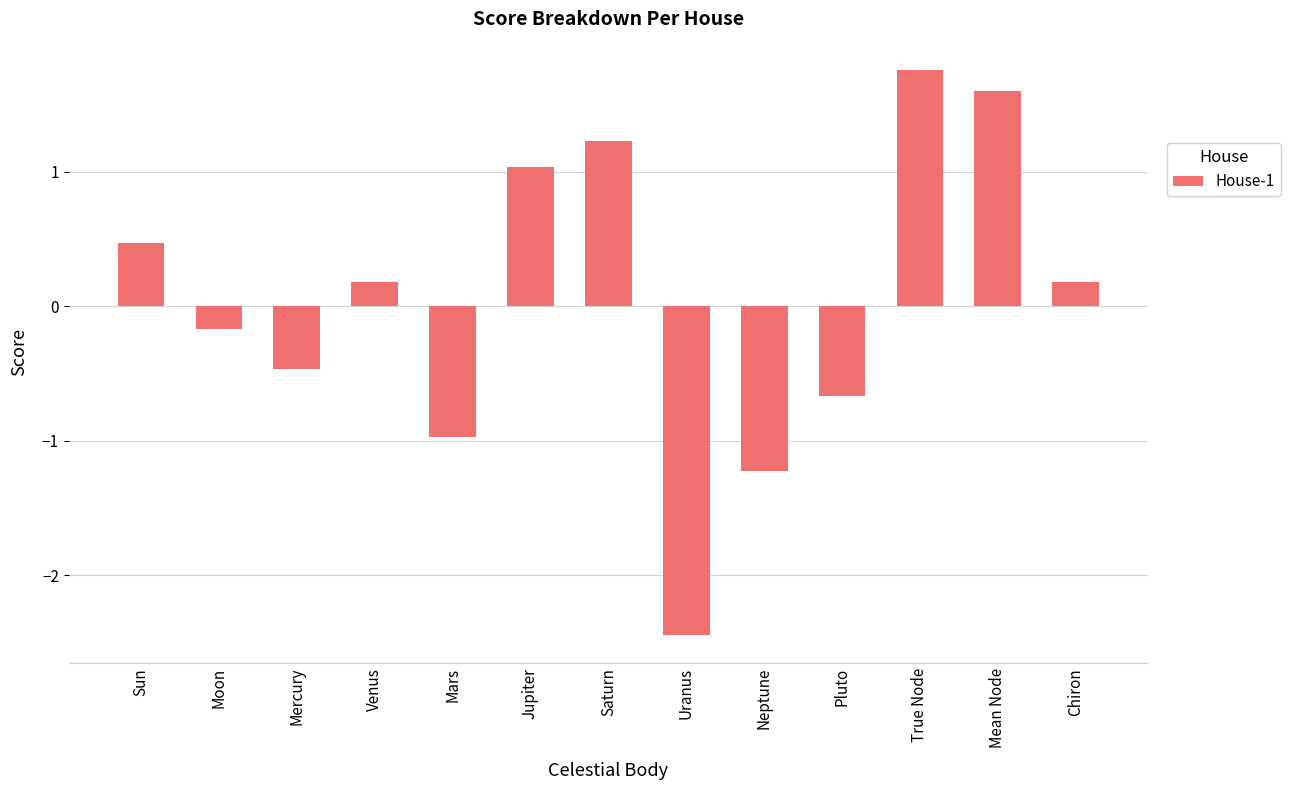

Where does the data first go above 0?

Sun